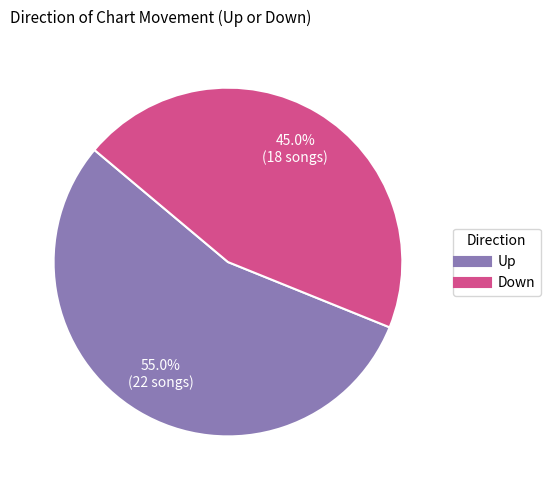

How many slices are in this pie chart?

2